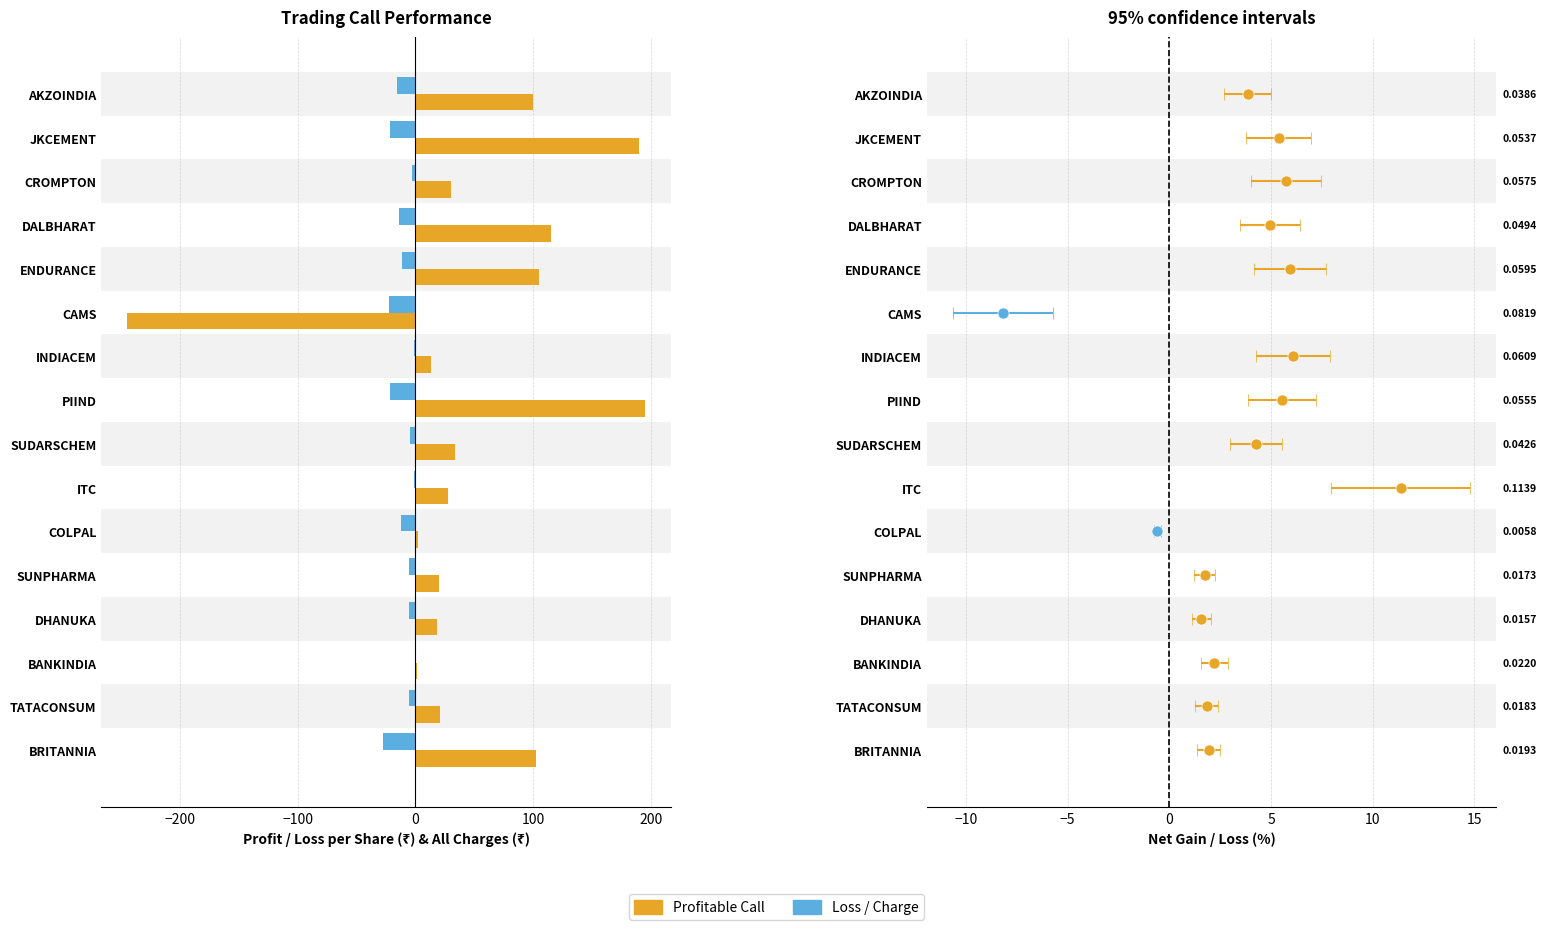

What is the total value across all series at ENDURANCE?

93.9